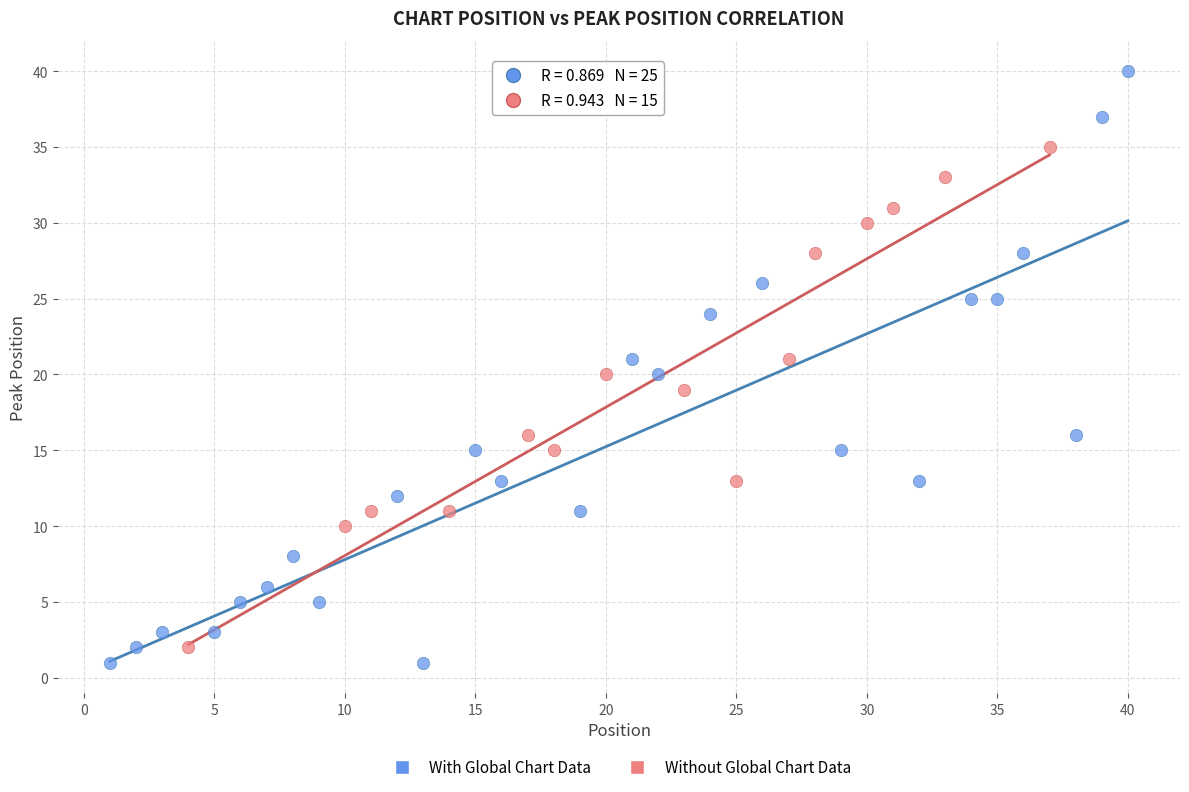

Which series reaches the maximum Y coordinate?

With Global Chart Data